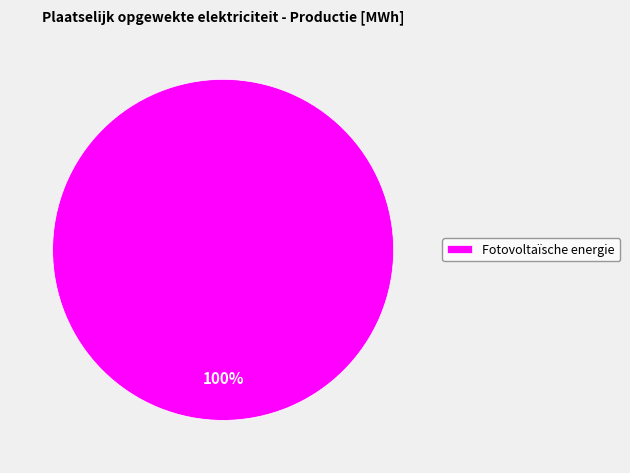

Which category accounts for the majority?

Fotovoltaïsche energie